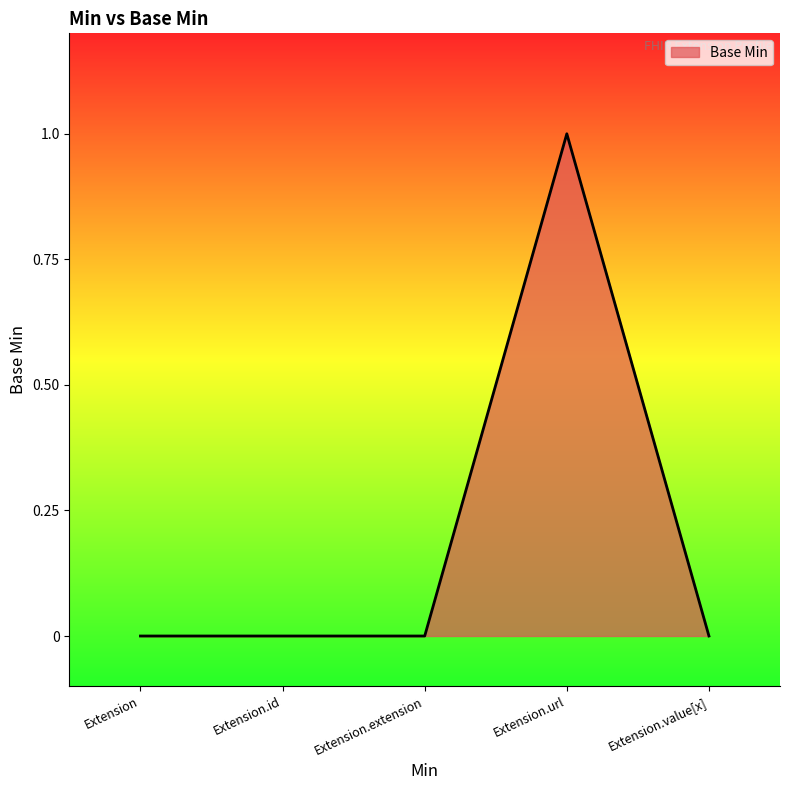

True or false: the data has more than 2 interior local peaks.

False